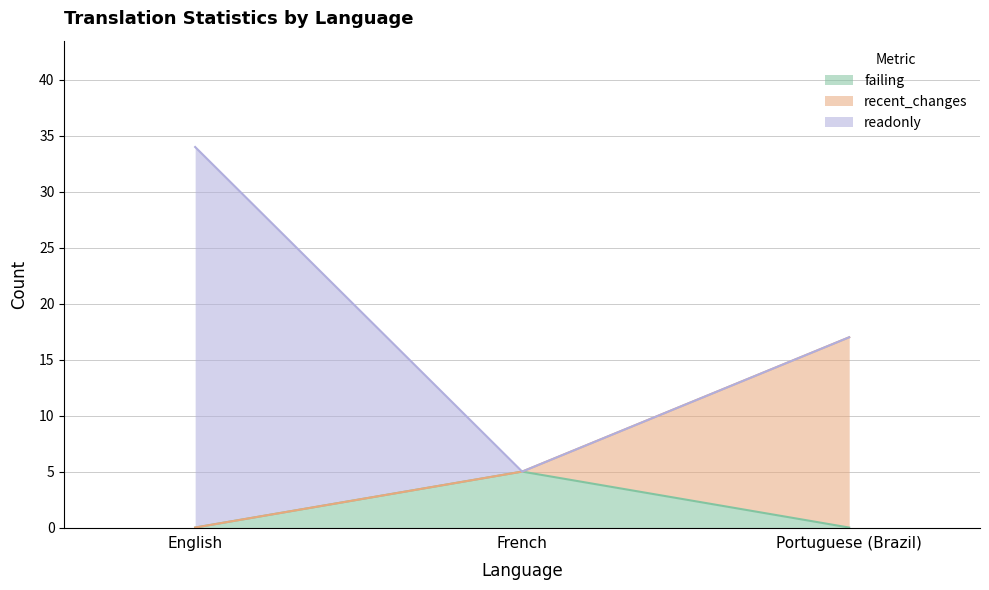

What are all the series names shown in the legend?

failing, recent_changes, readonly